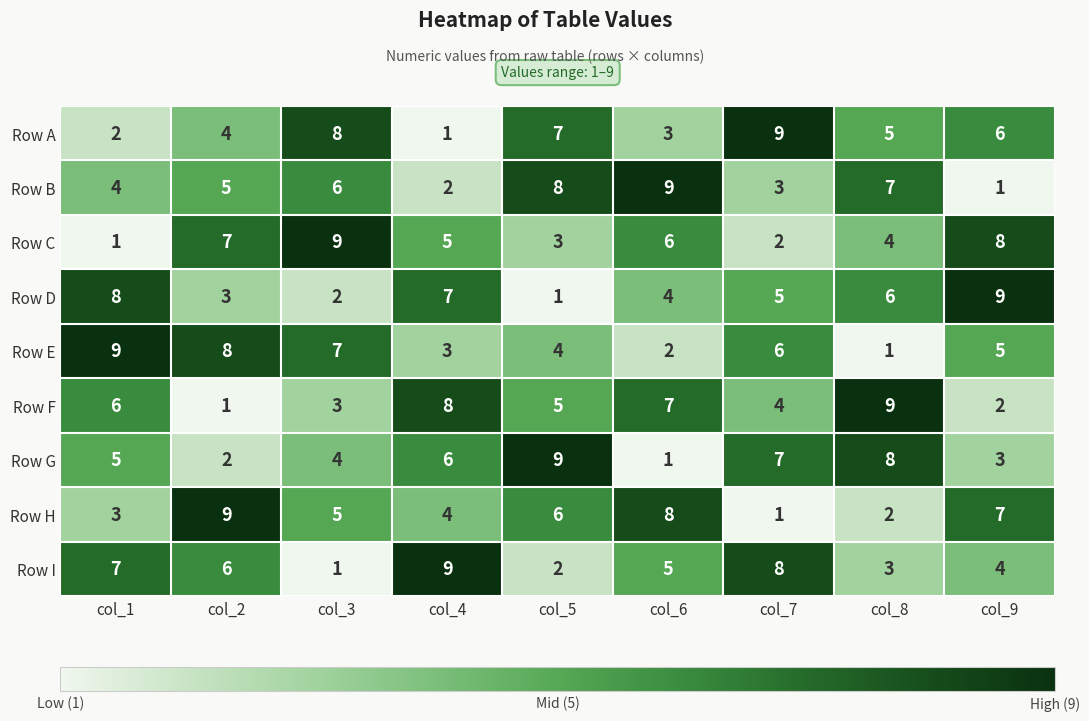

The value of Row I at col_7 is 12. True or false?

False